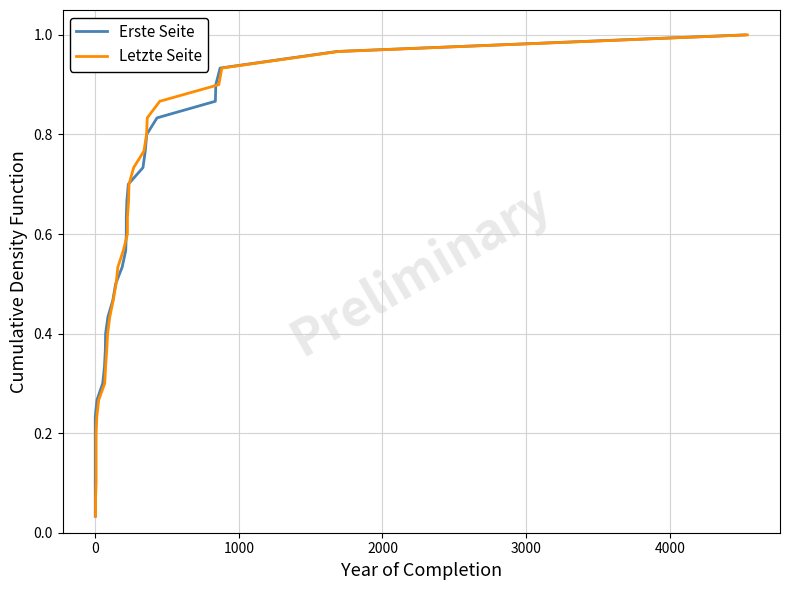

How many data points does each series have?

30